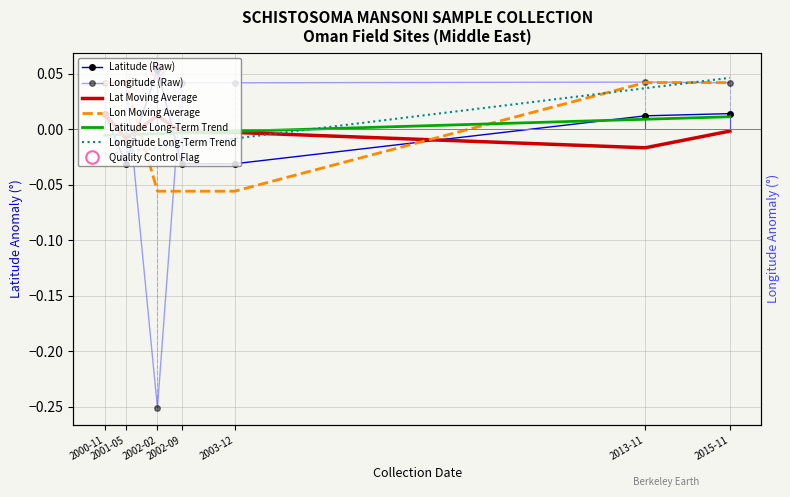

Rank the series at 2013-11 from highest to lowest value.

Longitude (Raw), Lon Moving Average, Longitude Long-Term Trend, Latitude (Raw), Latitude Long-Term Trend, Lat Moving Average